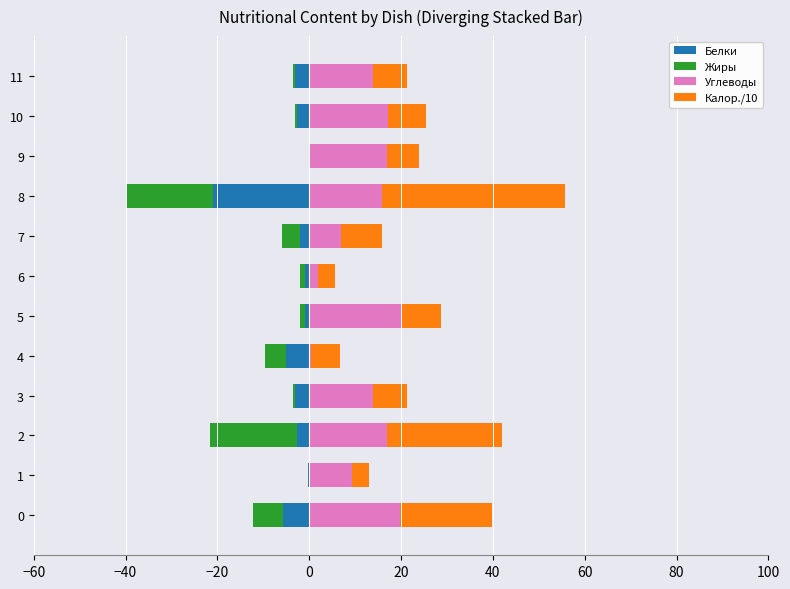

The value of Жиры at 7 is -2.8. True or false?

False